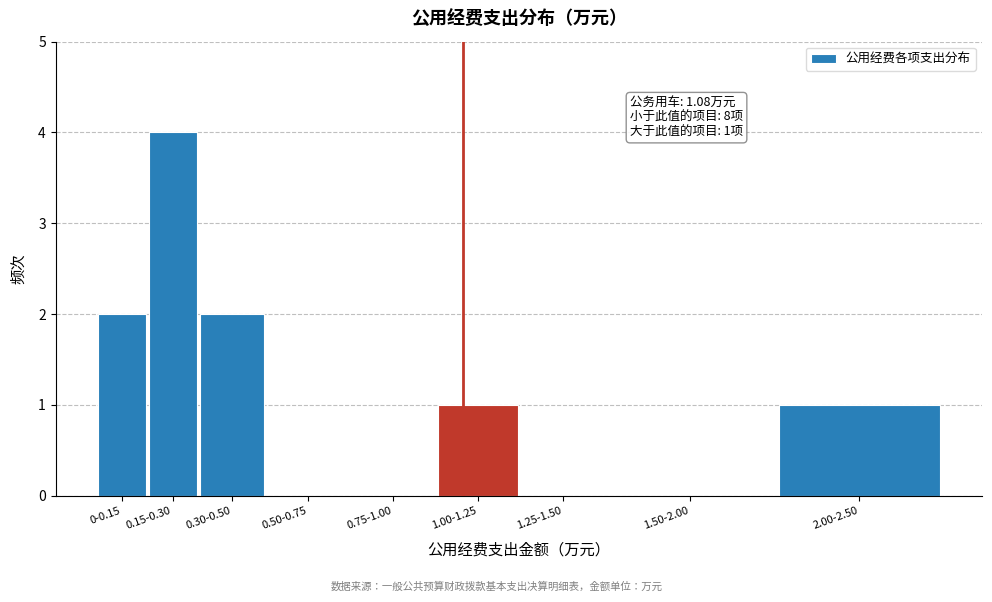

Reading left to right, what are all the values shown in this chart?

0-0.15=2	0.15-0.30=4	0.30-0.50=2	0.50-0.75=0	0.75-1.00=0	1.00-1.25=1	1.25-1.50=0	1.50-2.00=0	2.00-2.50=1